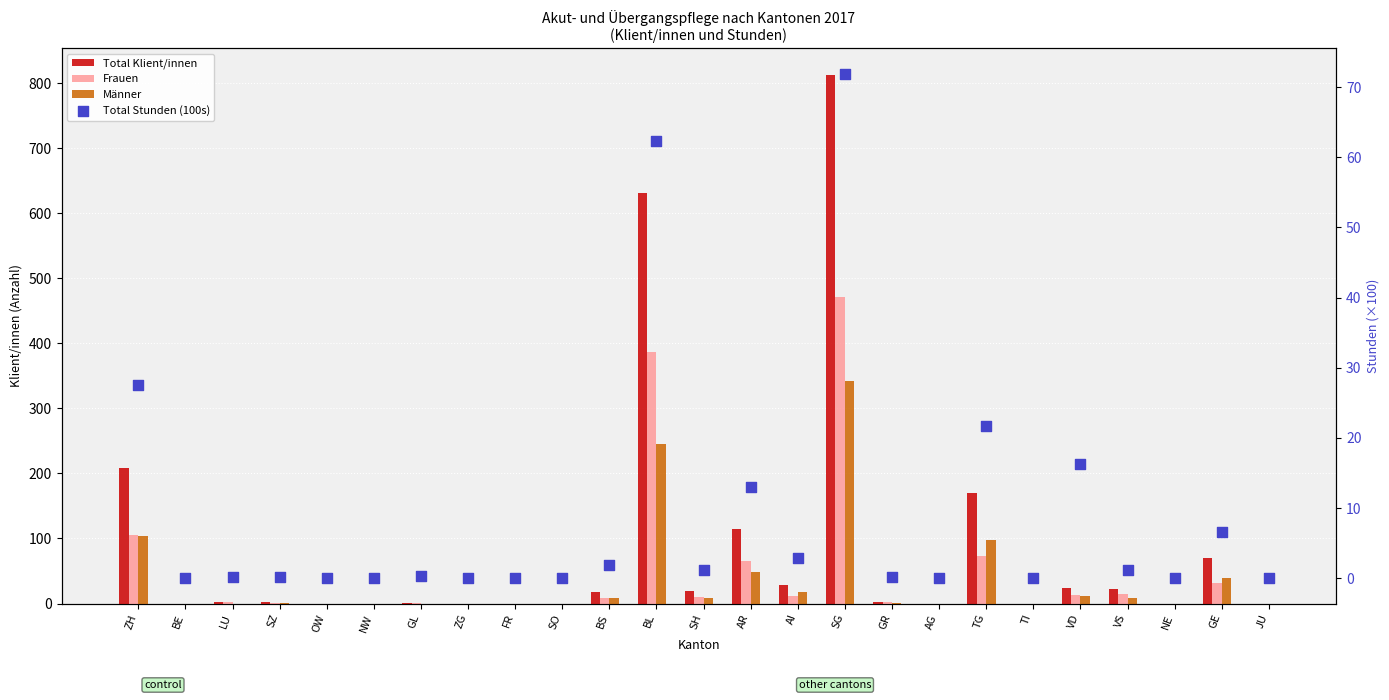

At how many categories does at least one series exceed 303?

2